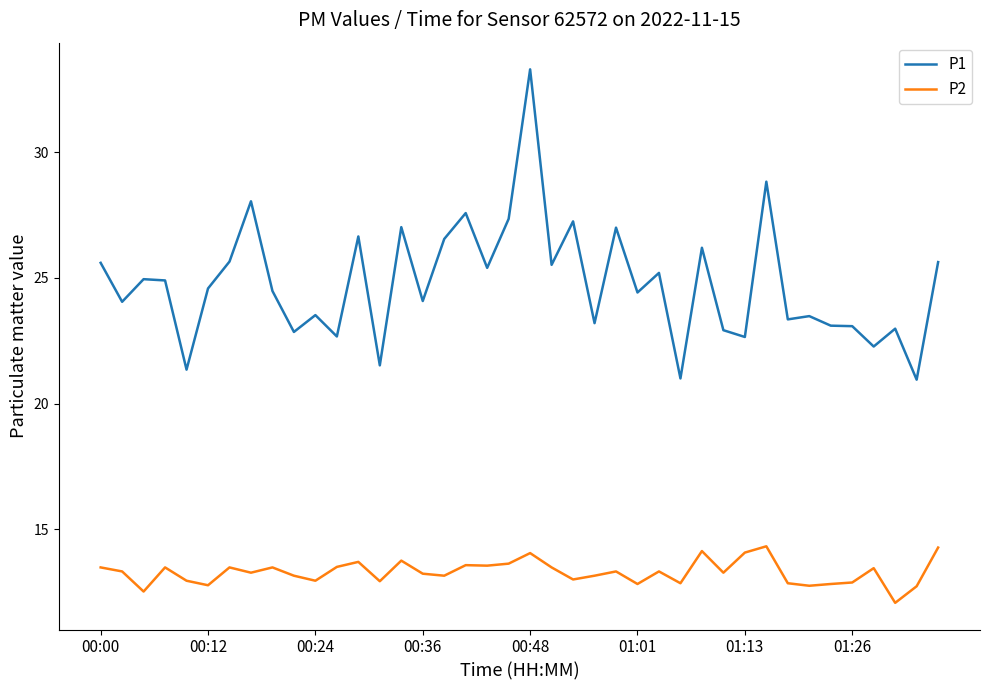

What is the lowest value of the P2 series?

12.1